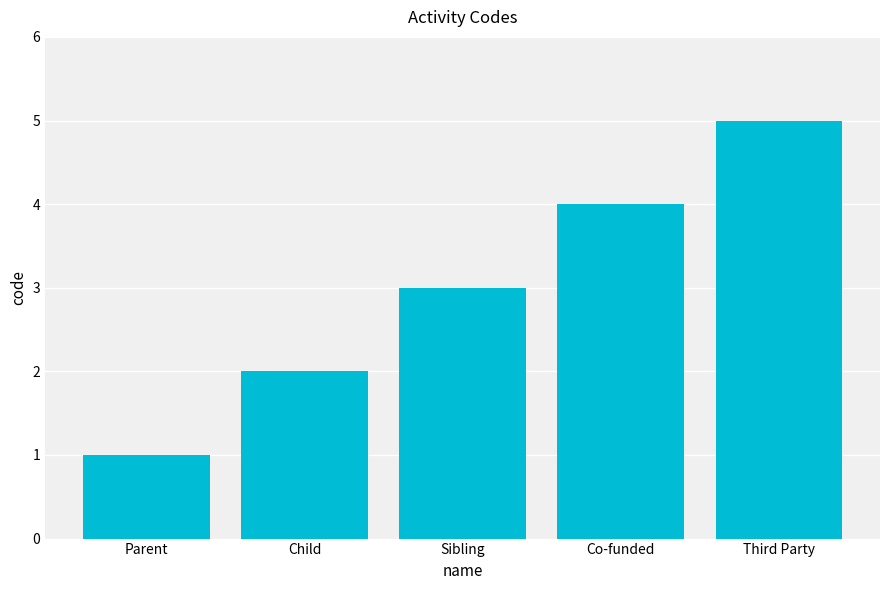

What is the change in value from Child to Co-funded?

+2